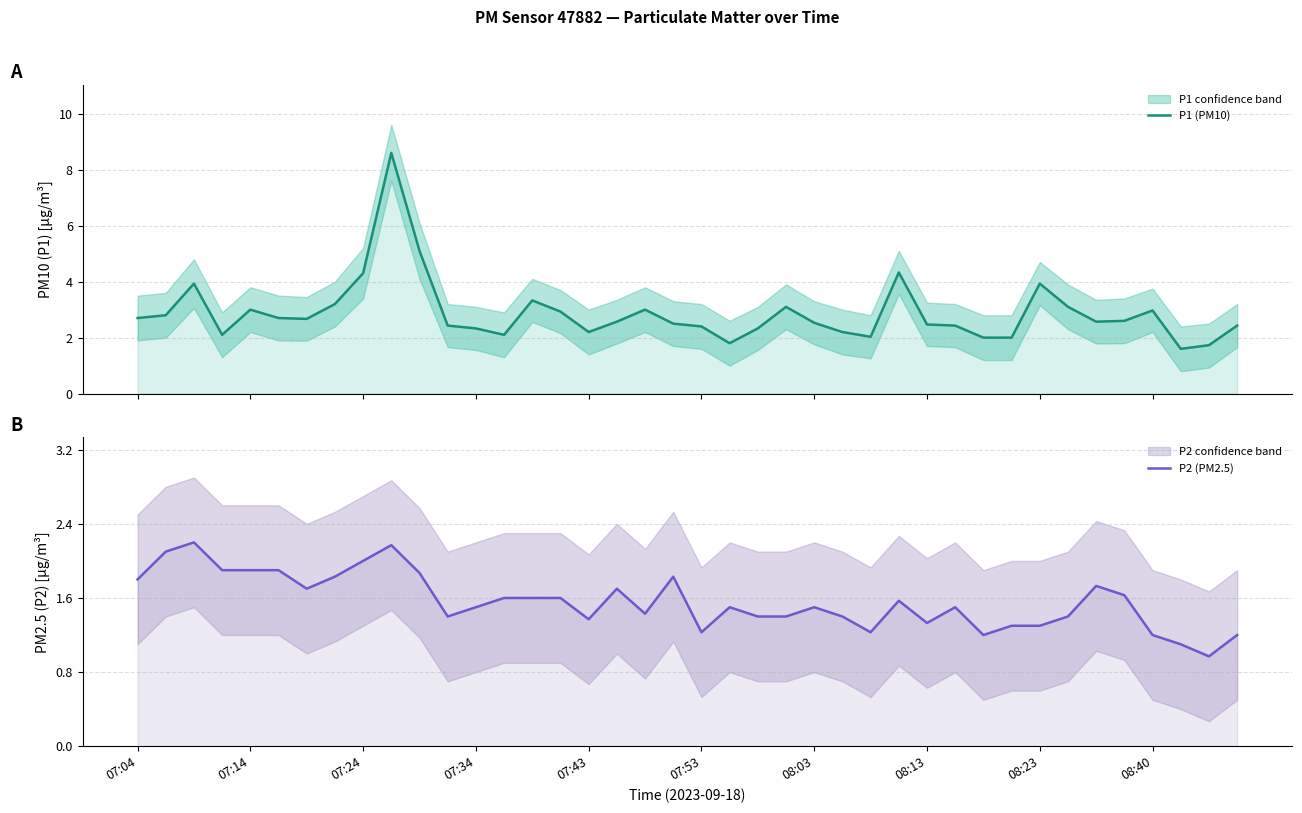

How many lines are shown in the chart?

2